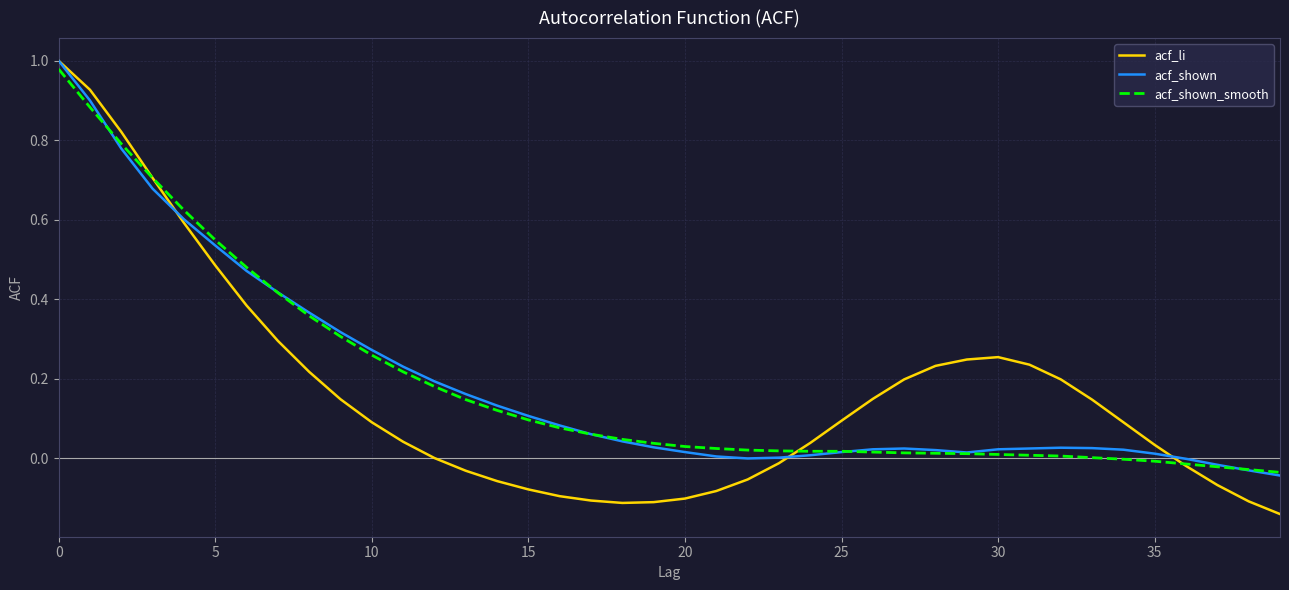

Which series has the largest range (max minus min)?

acf_li